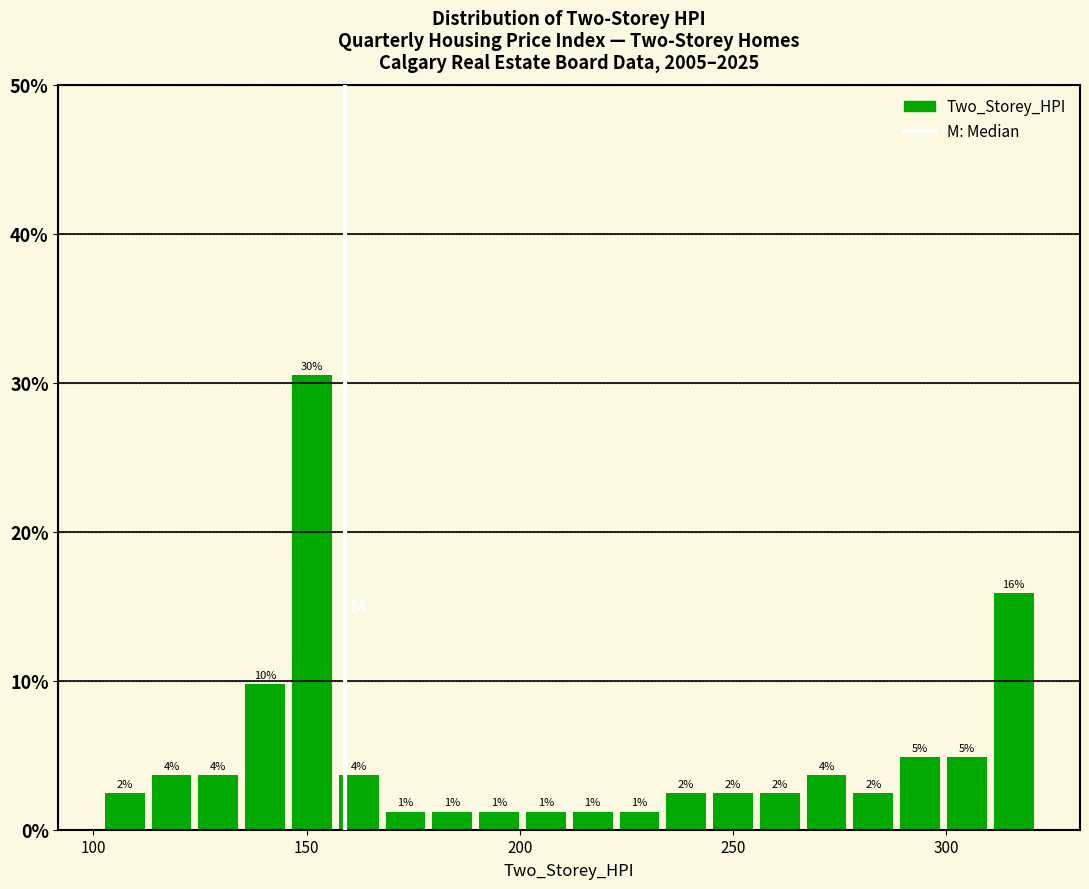

Read against the x-axis, roughly where is the centre of the tallest bar?

150